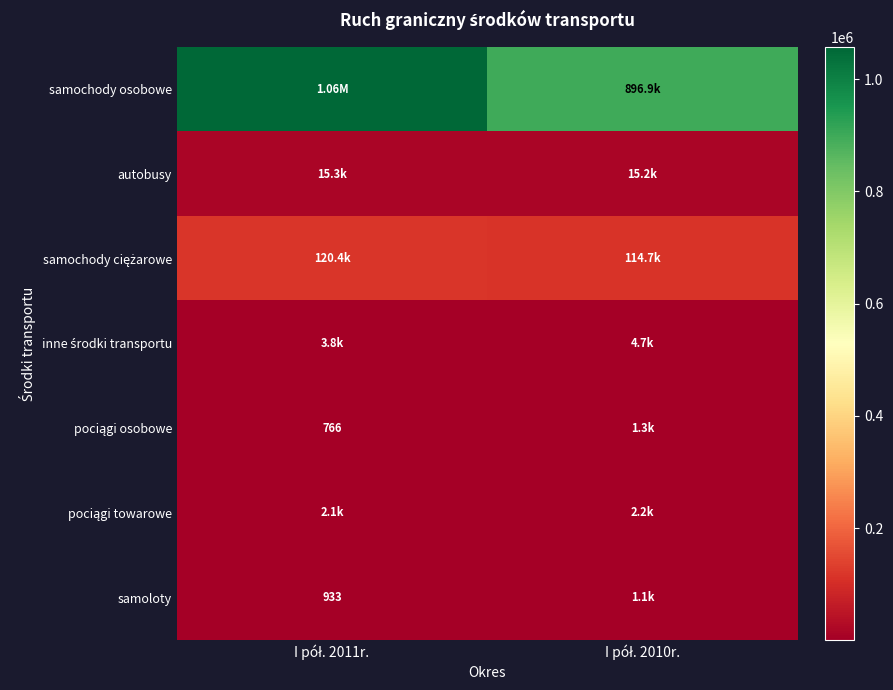

Which category has the highest value across all series?

I pół. 2011r.